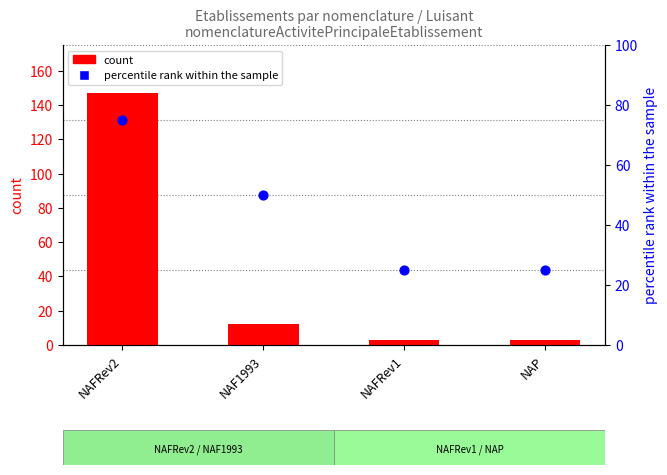

Which series contains the lowest Y value?

count